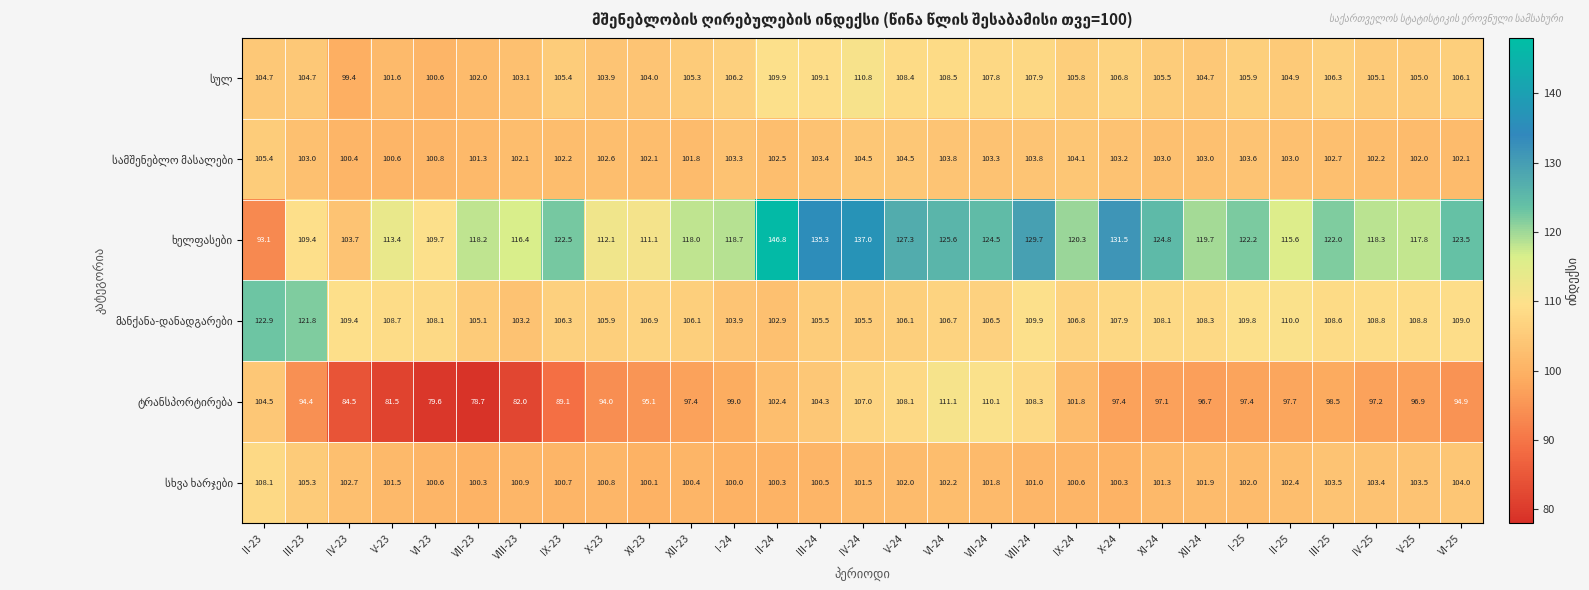

At which category is the sum across all series the highest?

IV-24